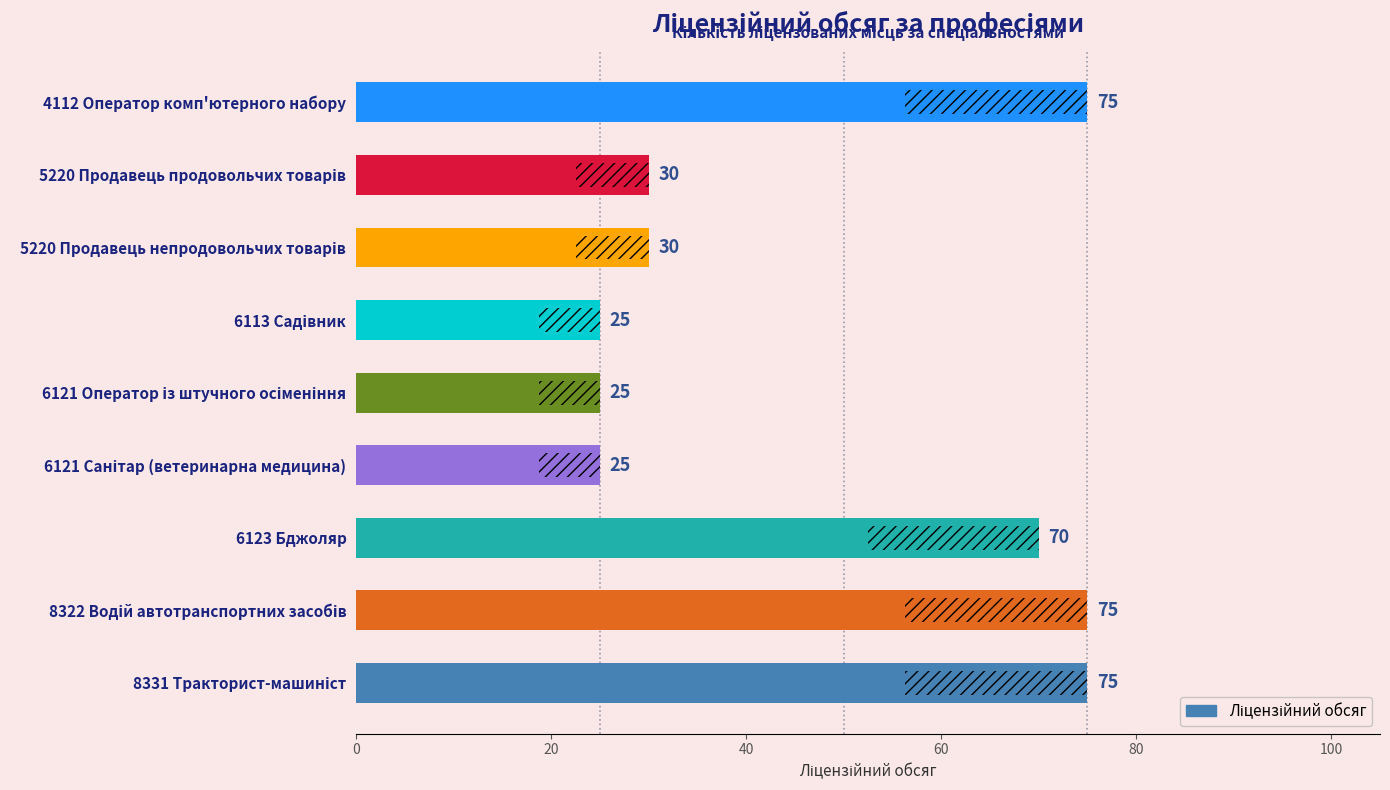

What is the smallest value displayed?

25